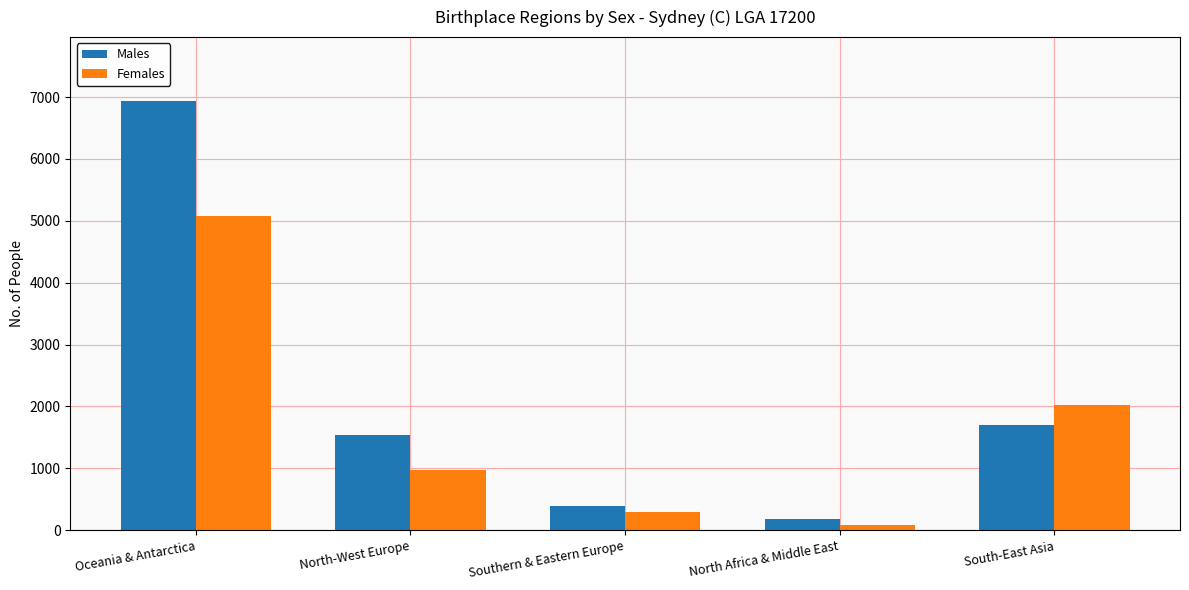

What is the difference between the highest and lowest values at South-East Asia?

323